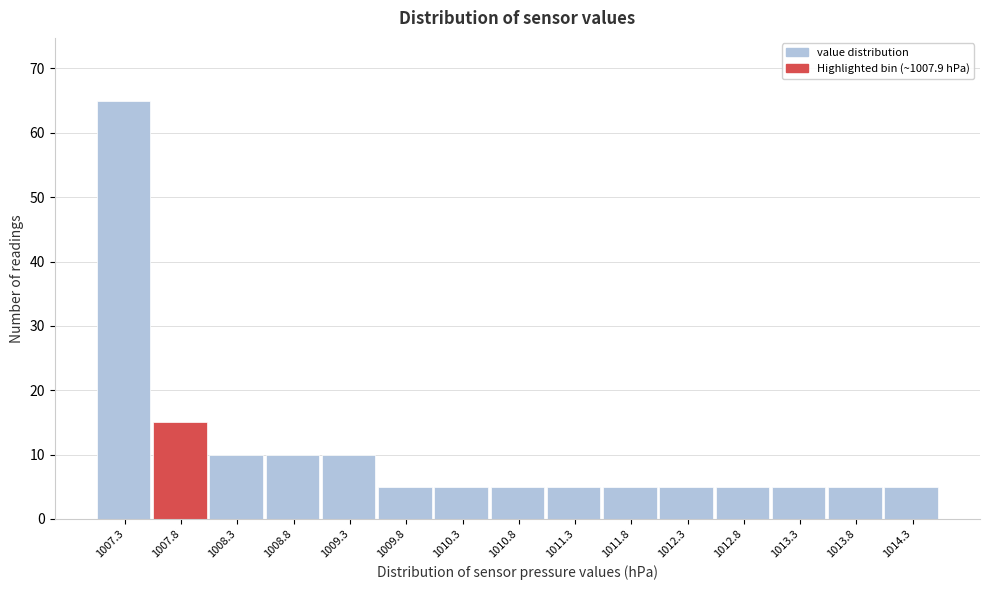

What is the height of the bar covering 1013.00 to 1013.50 on the x-axis? Neither the bar edges nor the heights are printed on the chart, so give them approximately, as read against the axes.

5